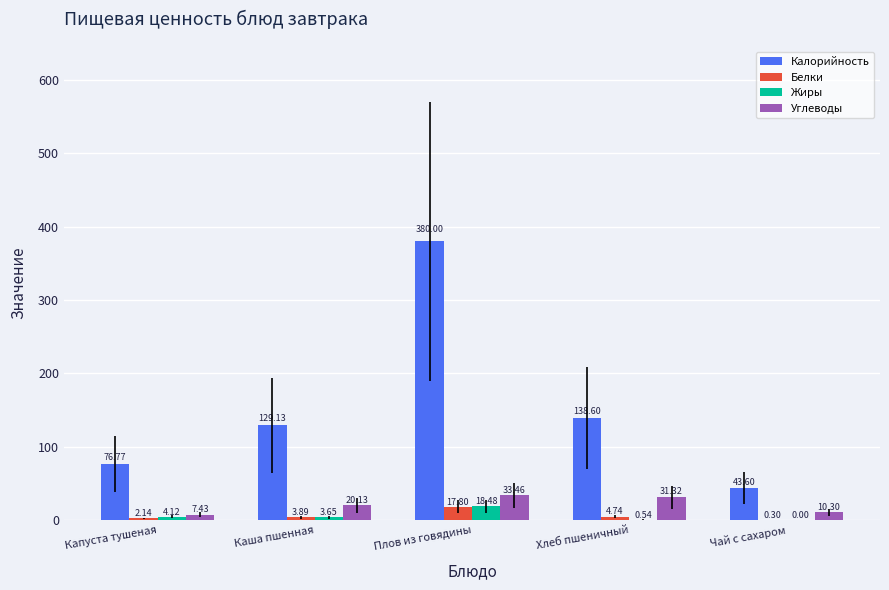

What is the sum of all Углеводы values?

102.6